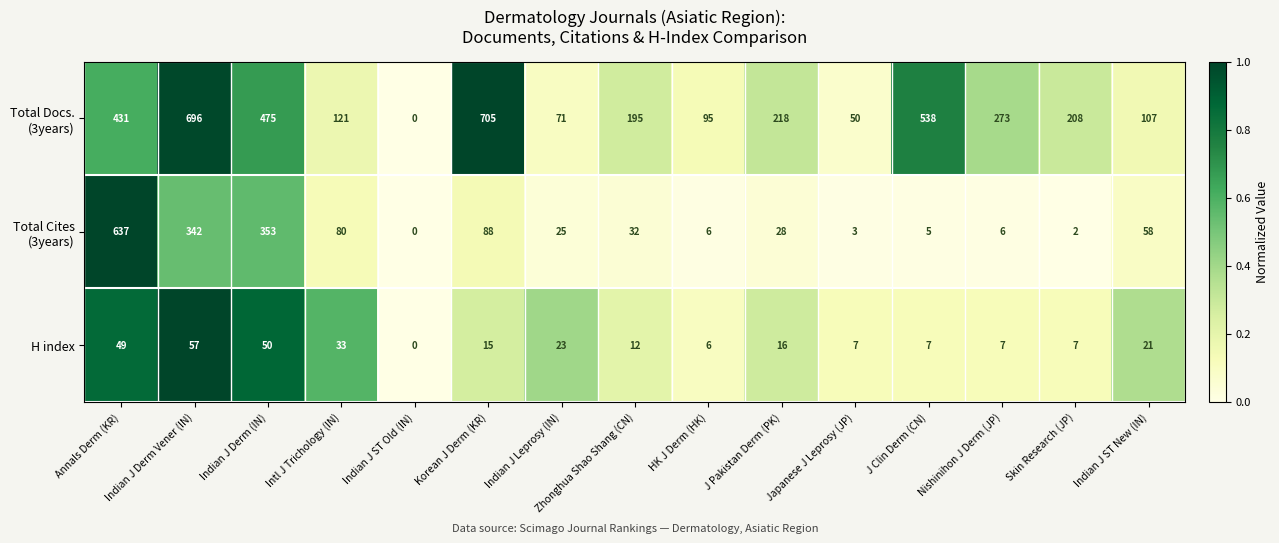

What is the total value across all series at Skin Research (JP)?

217